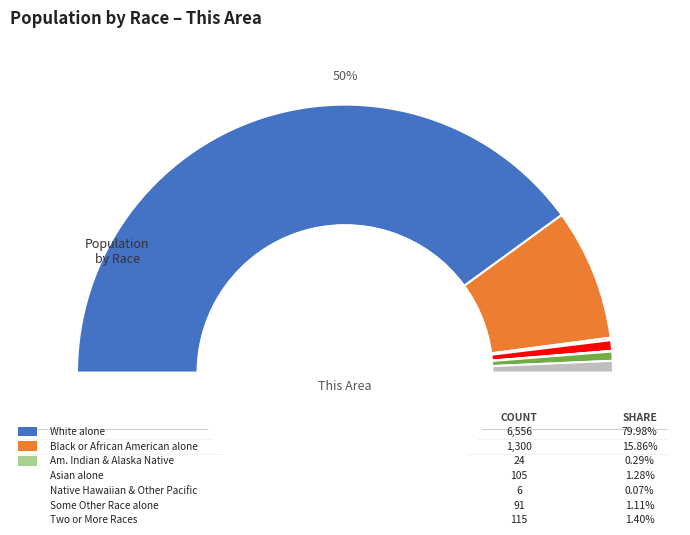

What percentage is the Two or More Races slice, to the nearest percent?

1%